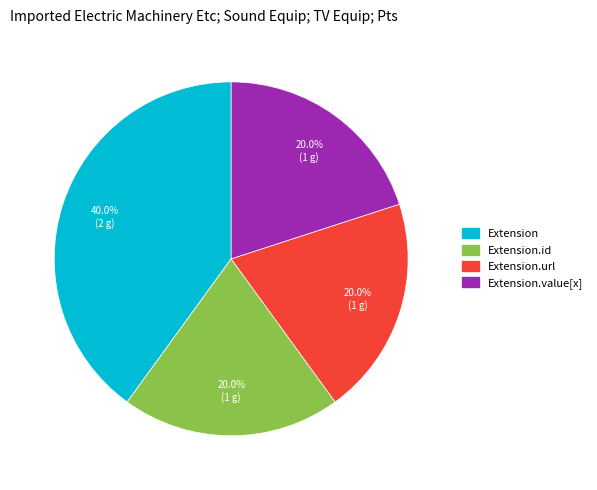

Is there any slice that represents more than half of the pie?

No